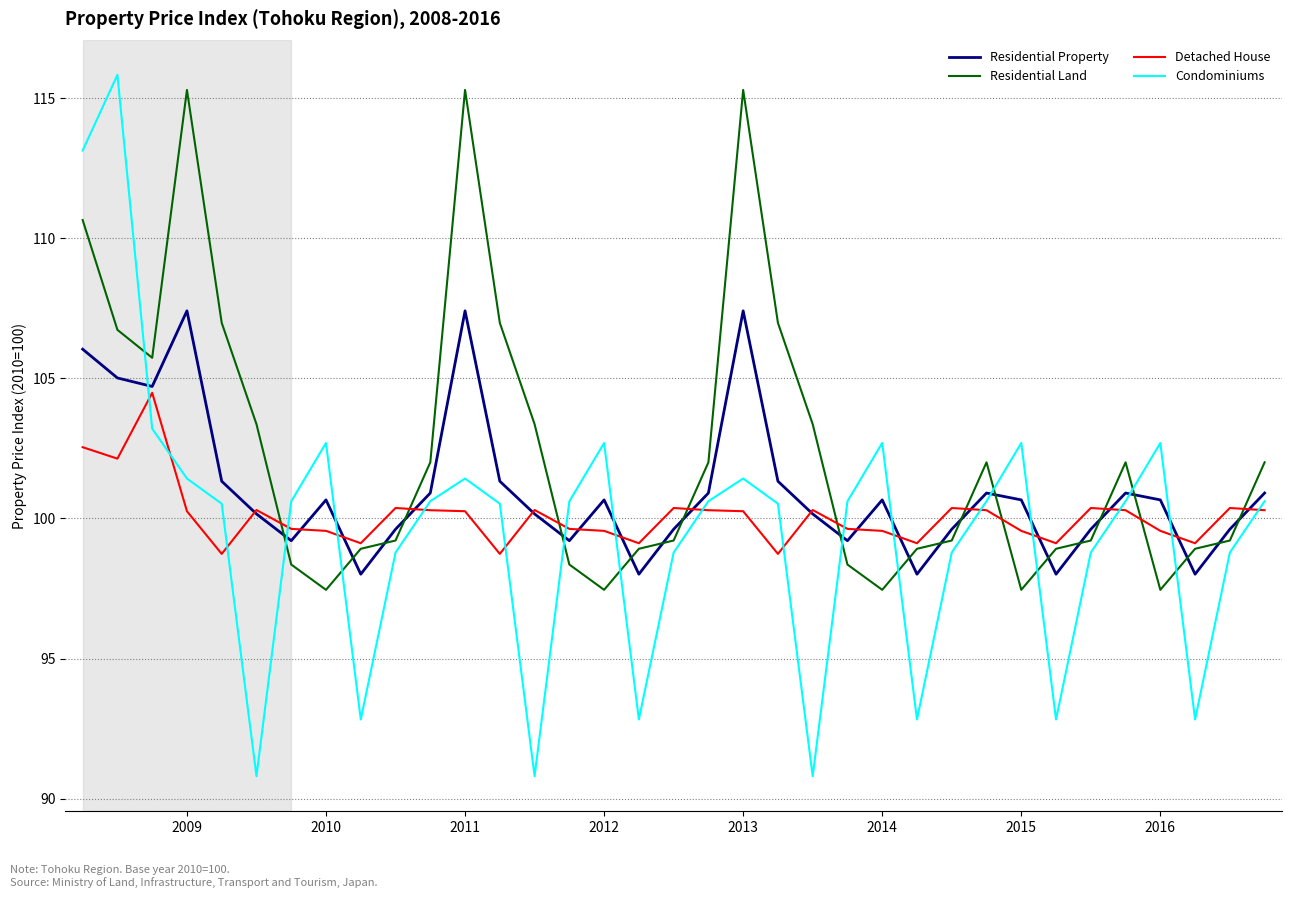

Which series has the widest spread of values?

Condominiums